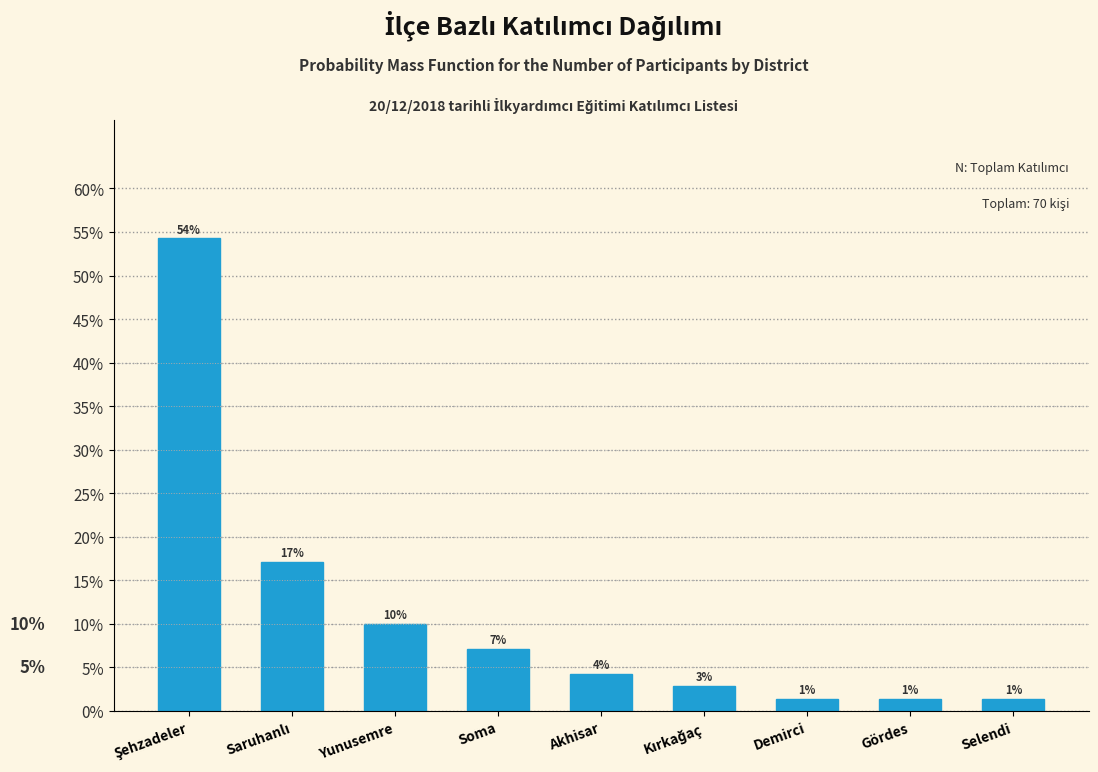

How many bars are there in total?

9